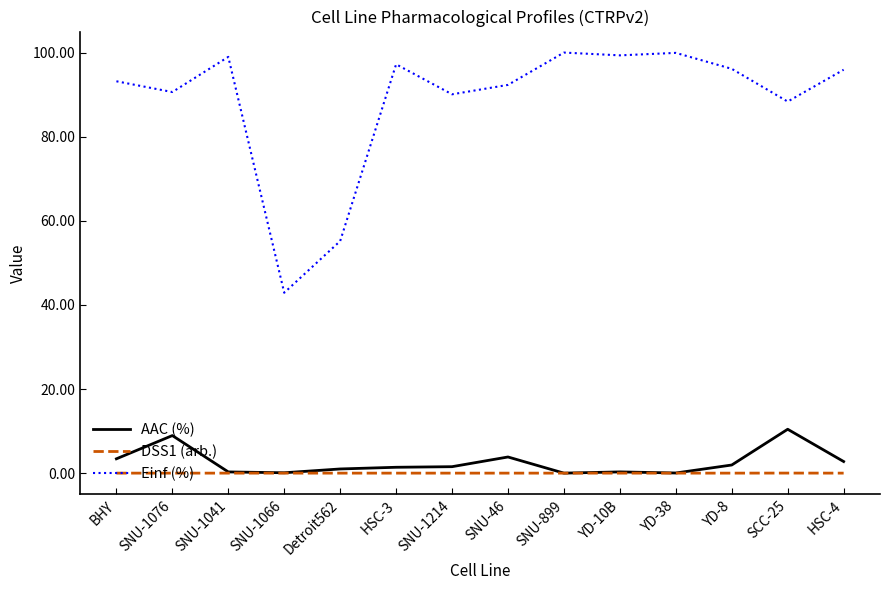

True or false: Einf (%) and DSS1 (arb.) intersect in this chart.

False